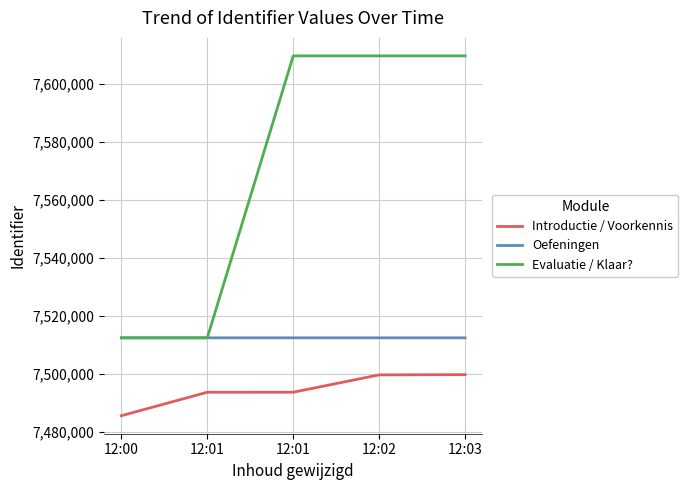

What is the sum of all Evaluatie / Klaar? values?

37854343